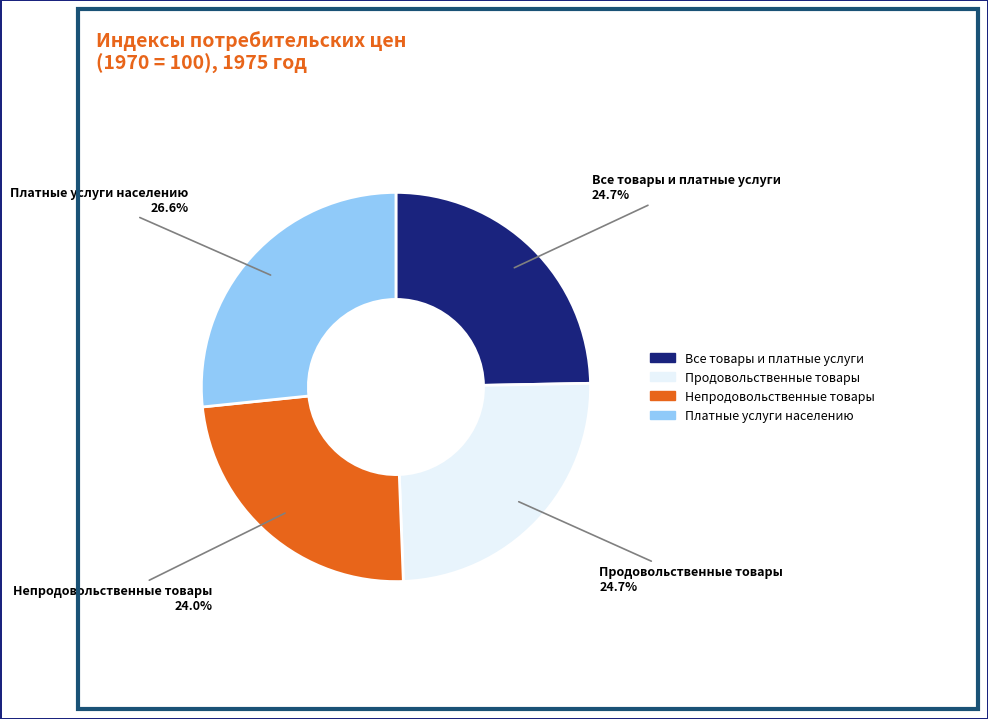

Between Все товары и платные услуги and Платные услуги населению, which is larger?

Платные услуги населению